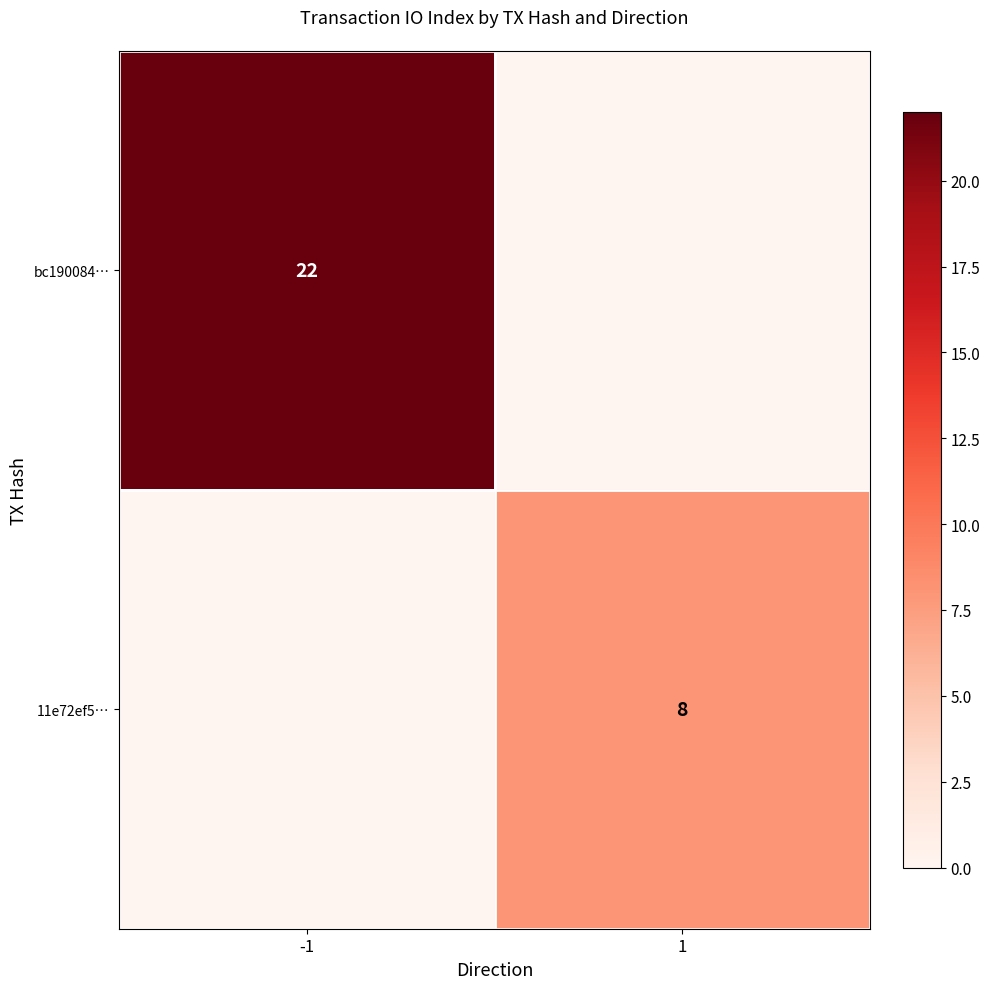

Is the value of bc190084… at -1 greater than the value of 11e72ef5… at 1?

Yes